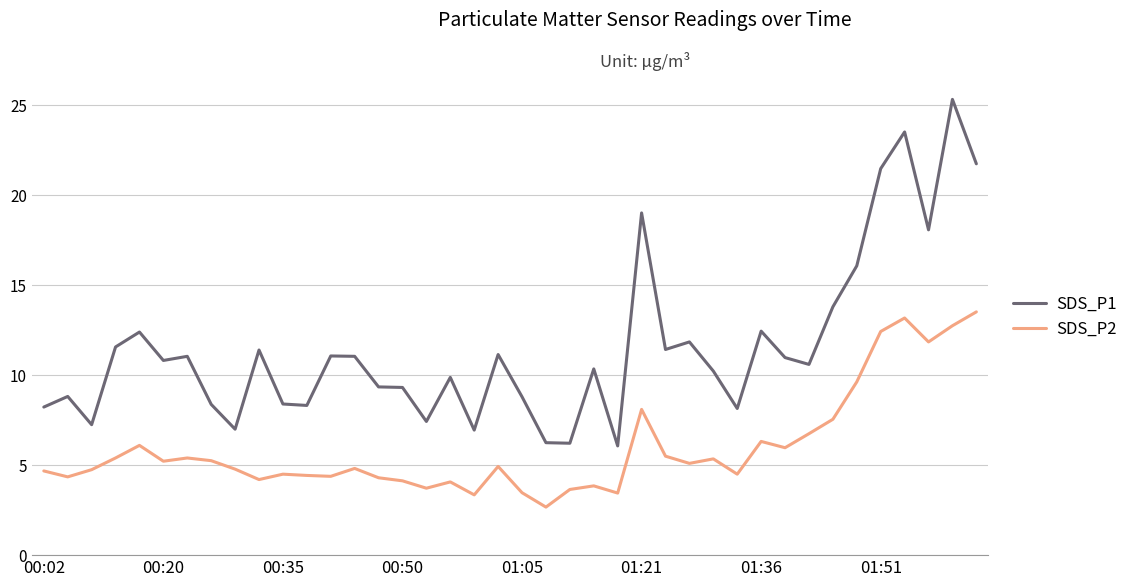

Which series has the largest range (max minus min)?

SDS_P1